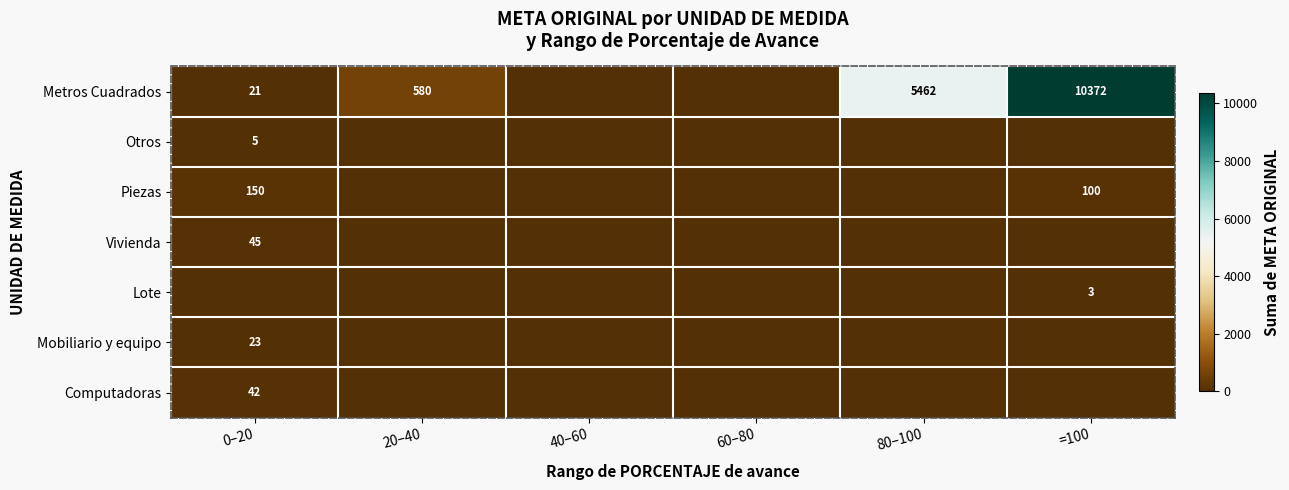

How many series are shown in this chart?

7